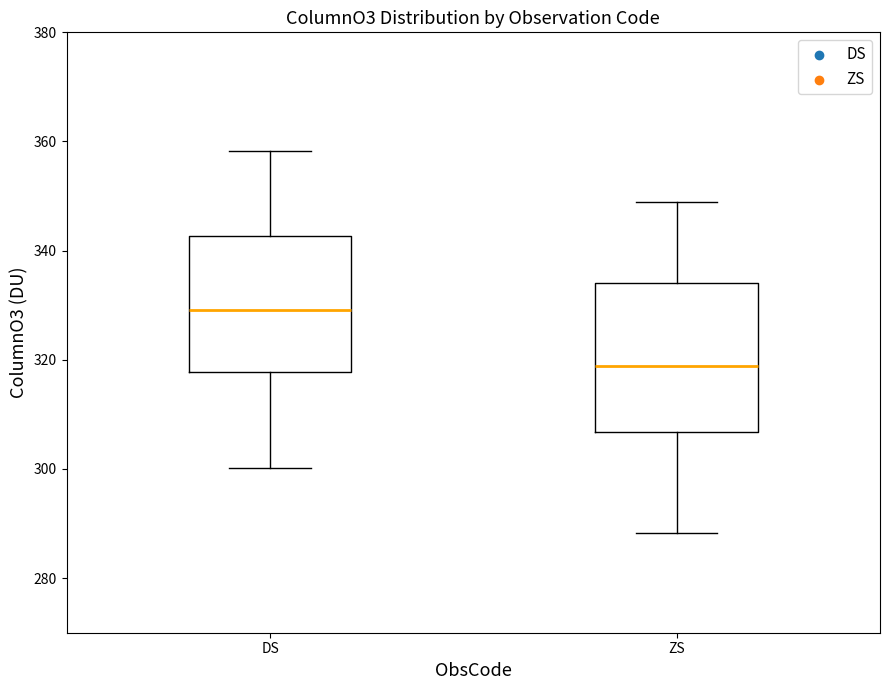

Which box has the lowest median line?

ZS